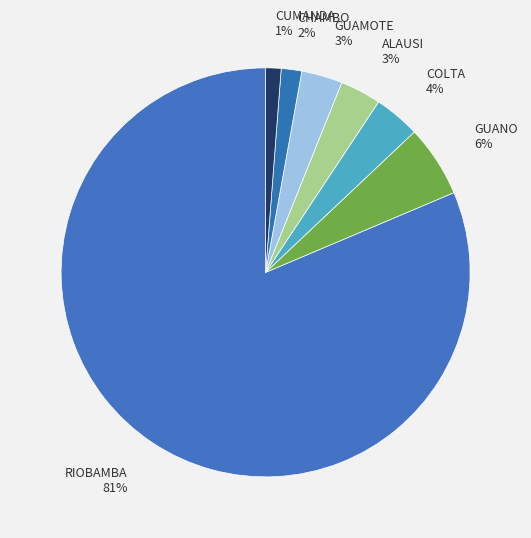

Which has a higher value, CHAMBO or RIOBAMBA?

RIOBAMBA